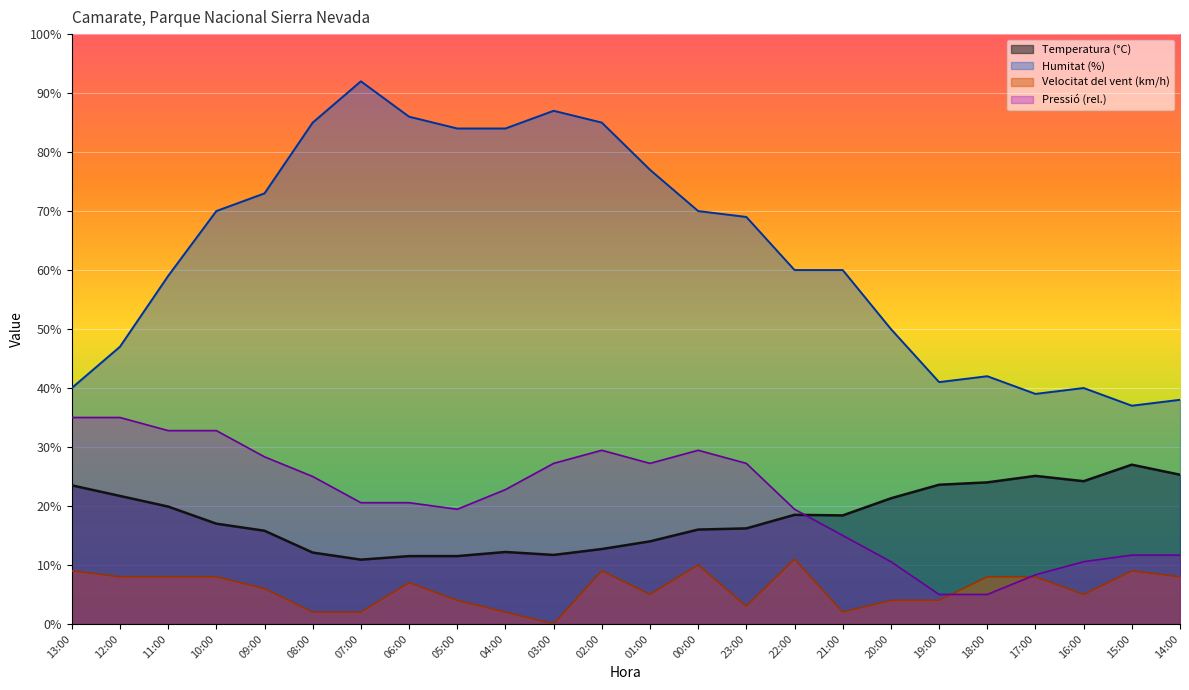

Where is the first local minimum for Humitat (%)?

19:00